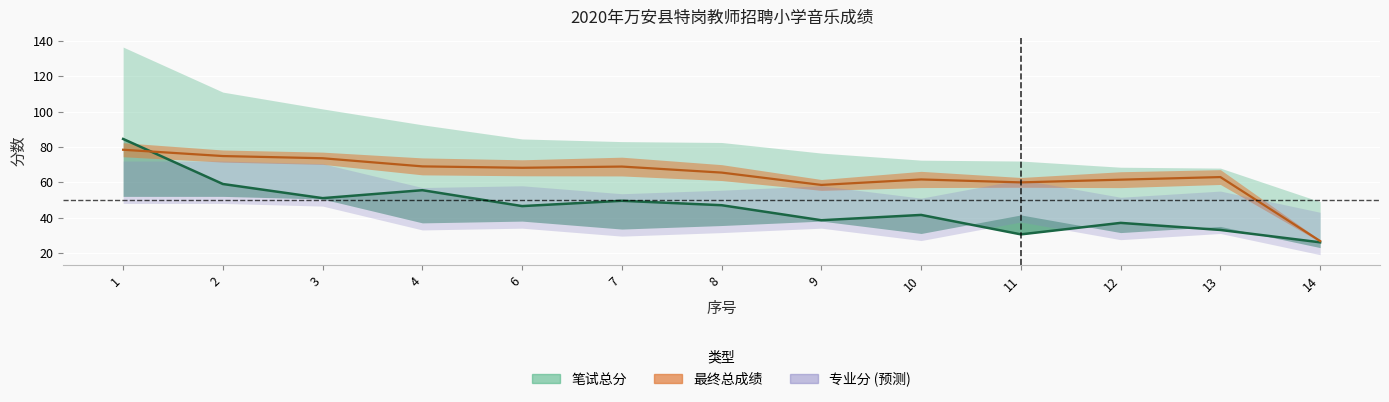

How many data points in 综合分 (线) are less than 46?

6